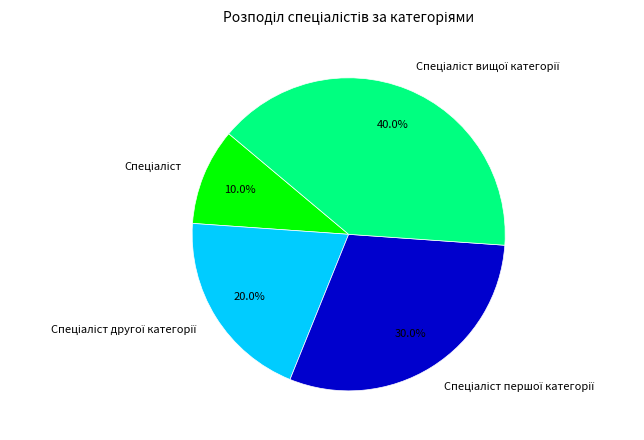

Is there any slice that represents more than half of the pie?

No